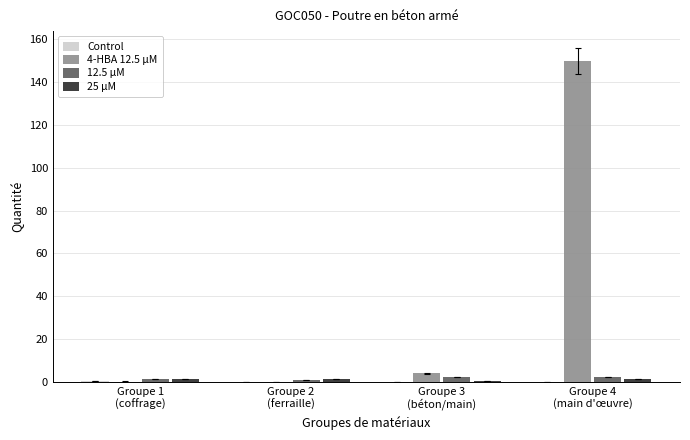

Which series has the widest spread of values?

4-HBA 12.5 µM